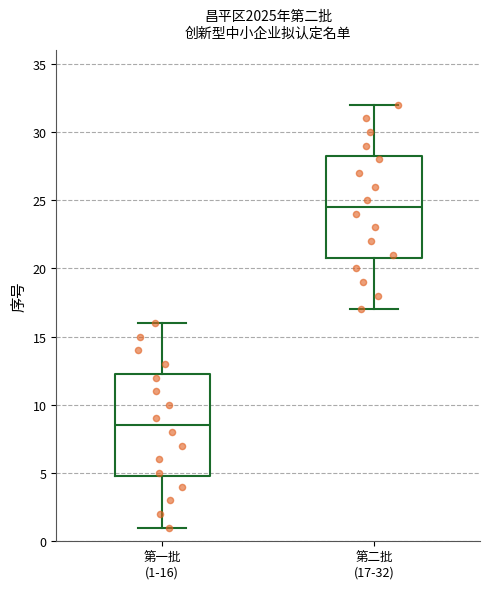

Reading left to right, transcribe this box plot: for each box, give where its median line is, the range the box spans, and where its two whiskers end, as read against the y-axis. The values are not printed on the chart, so give them approximately, as read against the axis.

第一批 (1-16): median 8.5, box 5.0 to 12.5, whiskers 1.0 to 16.0
第二批 (17-32): median 24.5, box 21.0 to 28.5, whiskers 17.0 to 32.0